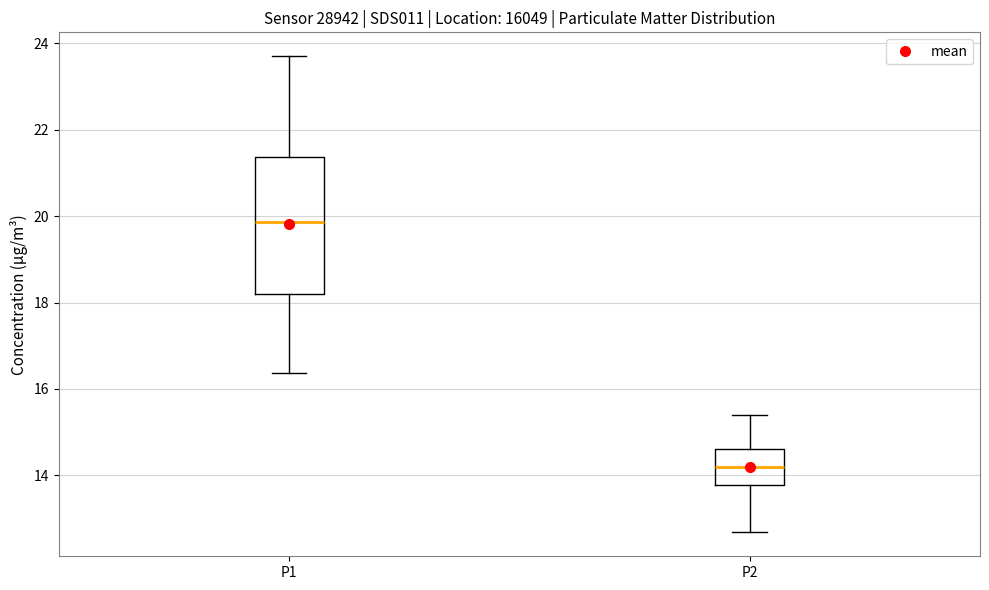

Reading left to right, transcribe this box plot: for each box, give where its median line is, the range the box spans, and where its two whiskers end, as read against the y-axis. The values are not printed on the chart, so give them approximately, as read against the axis.

P1: median 19.8, box 18.2 to 21.4, whiskers 16.4 to 23.8
P2: median 14.2, box 13.8 to 14.6, whiskers 12.6 to 15.4